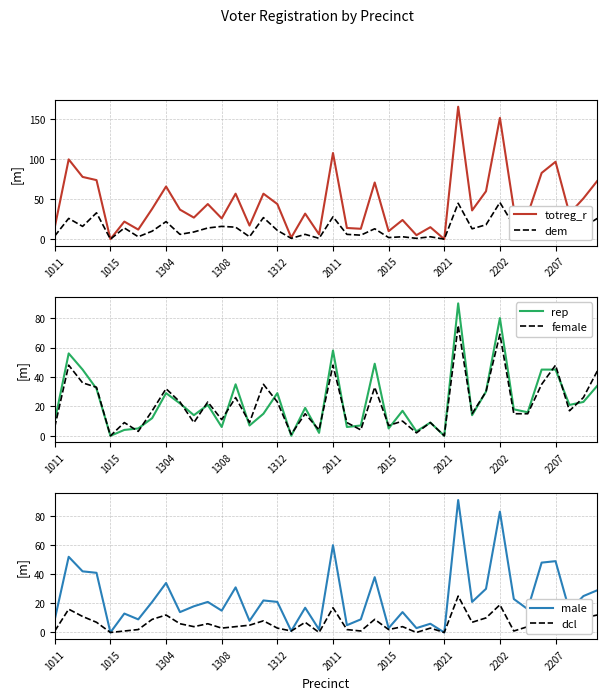

What are all the series names shown in the legend?

totreg_r, dem, rep, female, male, dcl